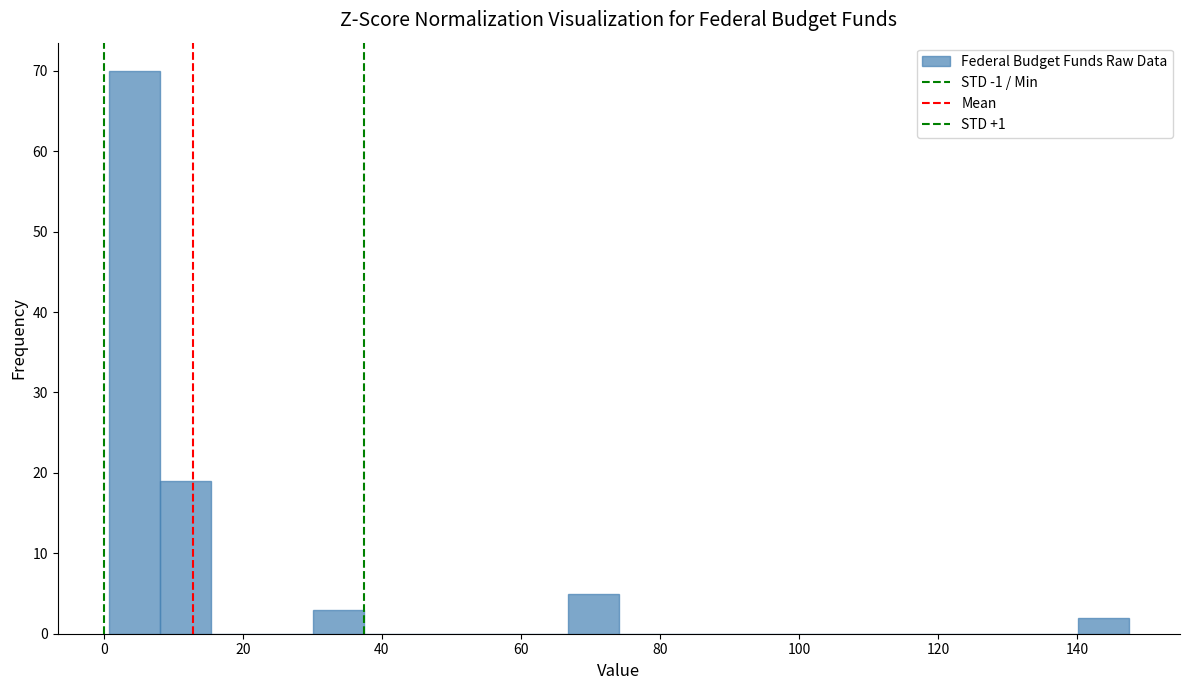

Read against the x-axis, roughly where is the centre of the tallest bar?

4